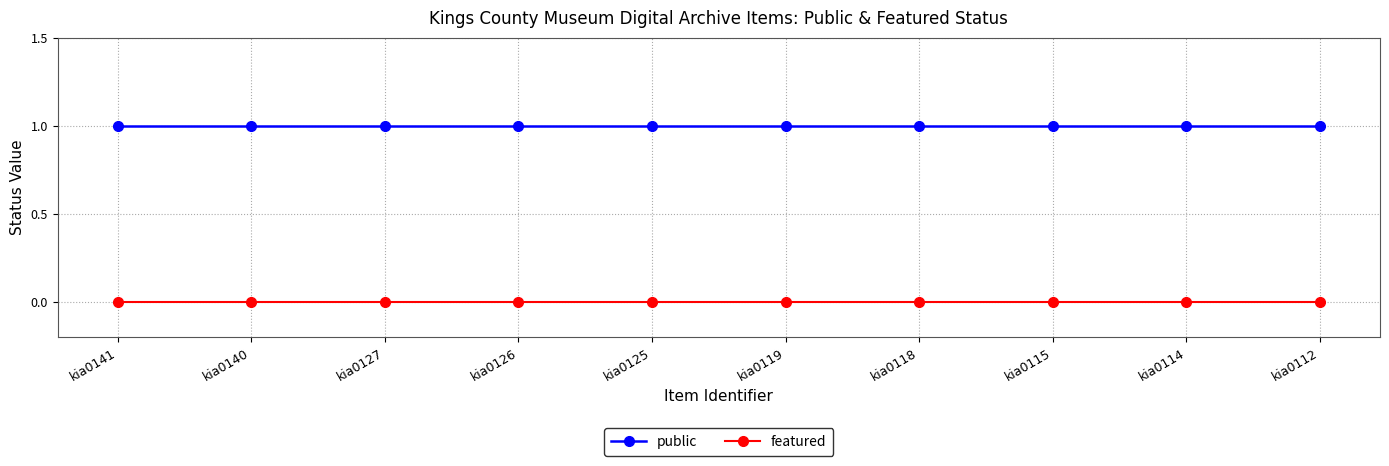

True or false: public and featured intersect in this chart.

False